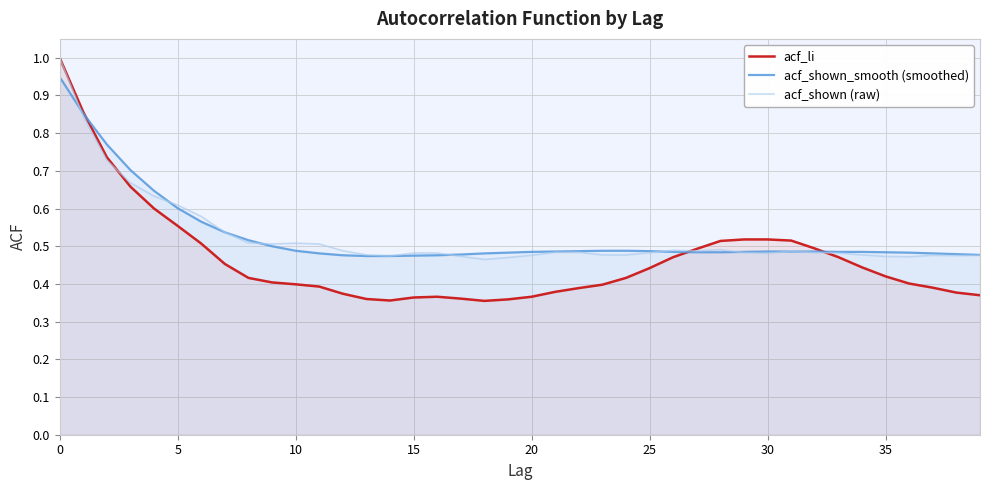

Which series has the largest total across all categories?

acf_shown_smooth (smoothed)